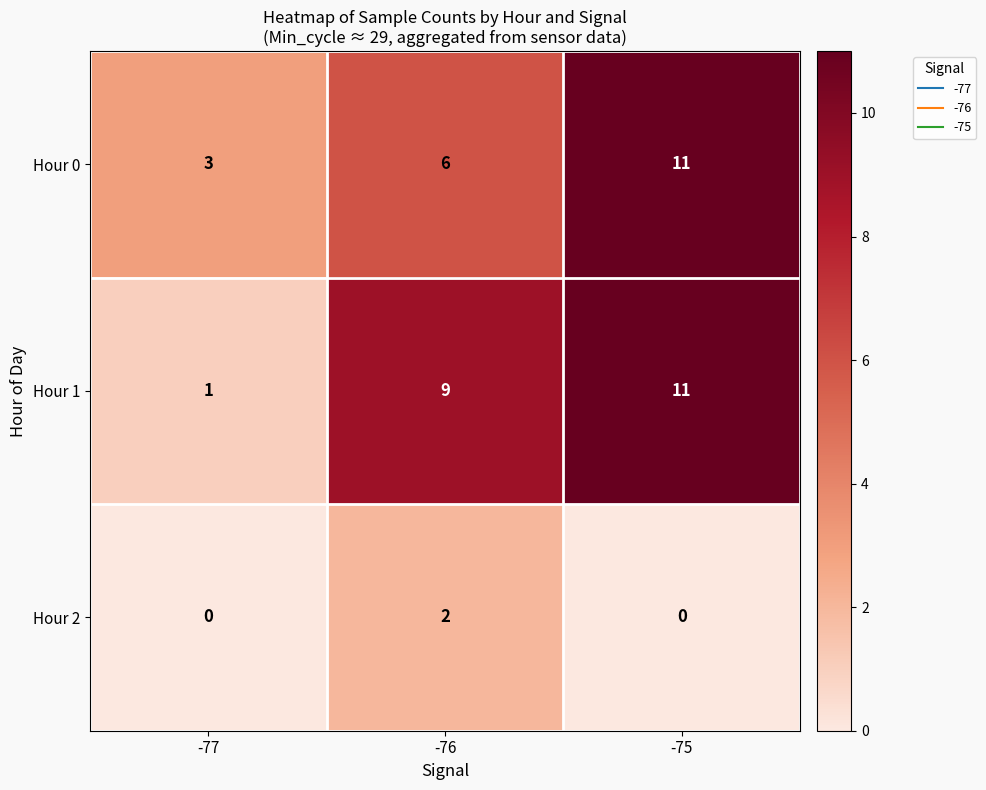

The Hour 2 series shows 0 at -75. True or false?

True